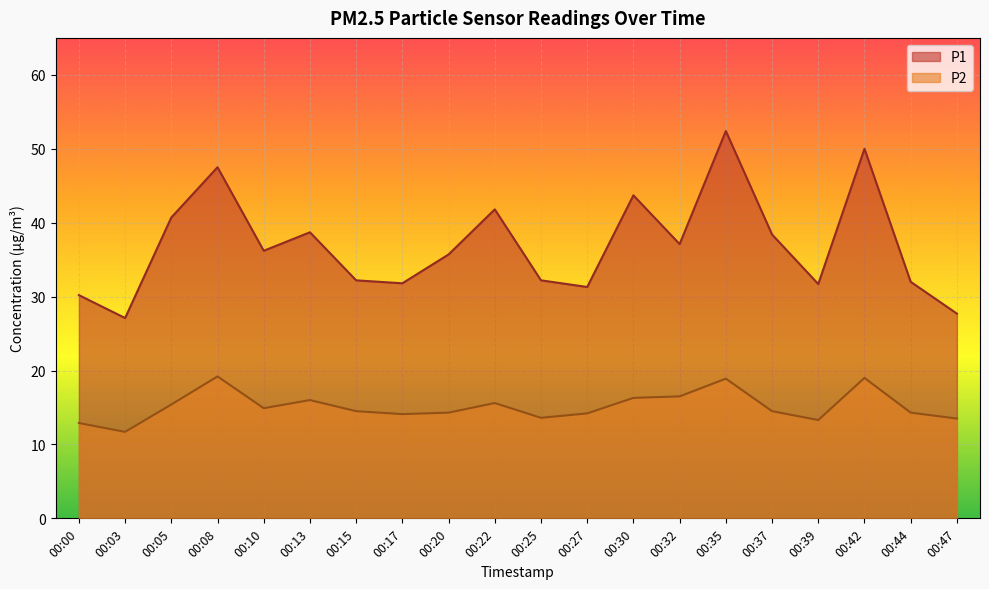

What is the average value of the P2 series?

15.1